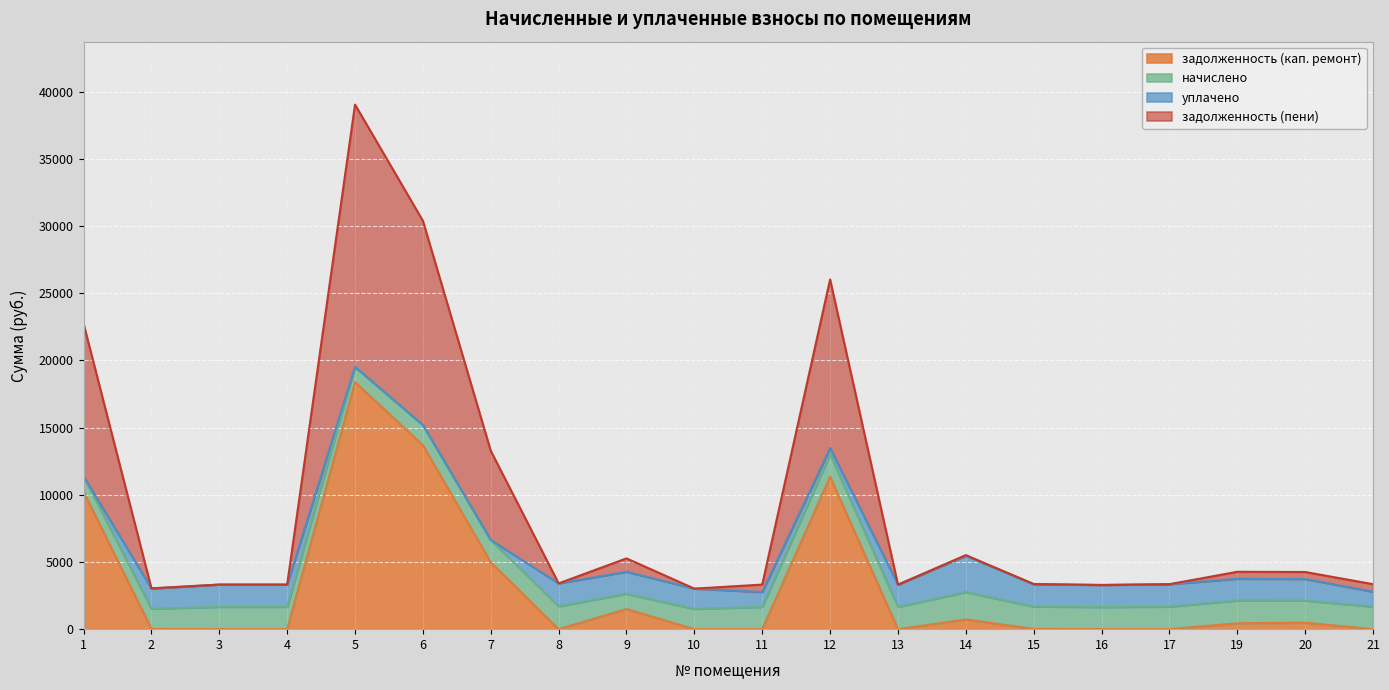

What is the value of the задолженность (кап. ремонт) point at the 9th from the left?

1498.6